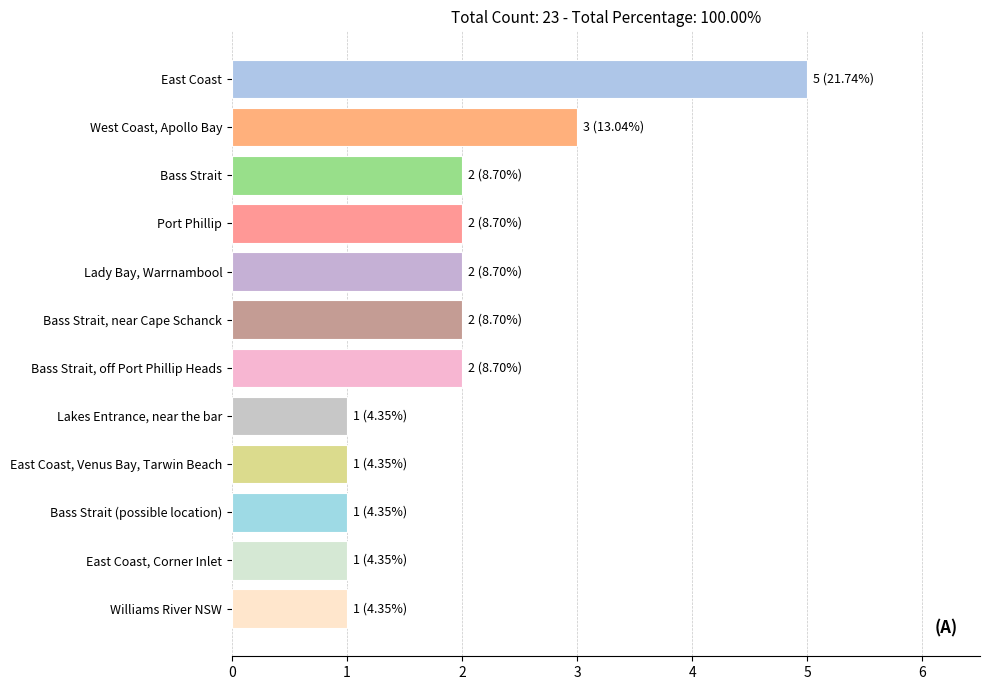

Count the number of categories in the chart.

12